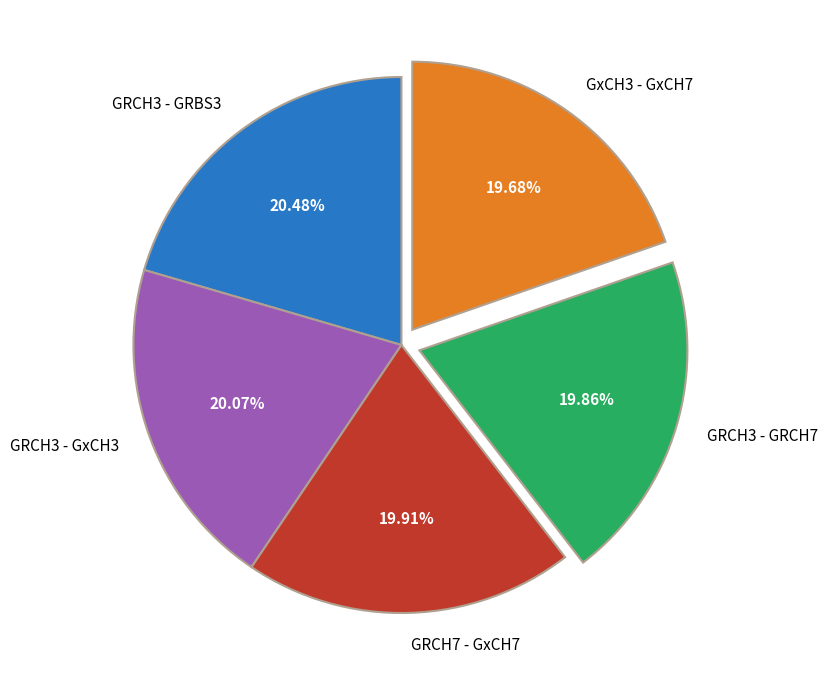

Between GxCH3 - GxCH7 and GRCH3 - GRBS3, which is larger?

GRCH3 - GRBS3